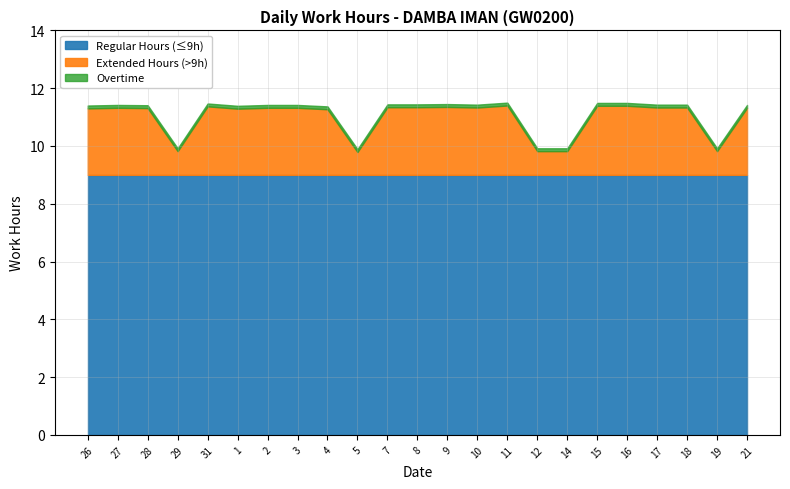

How many Low (Work Hours) values are between 11 and 12?

18